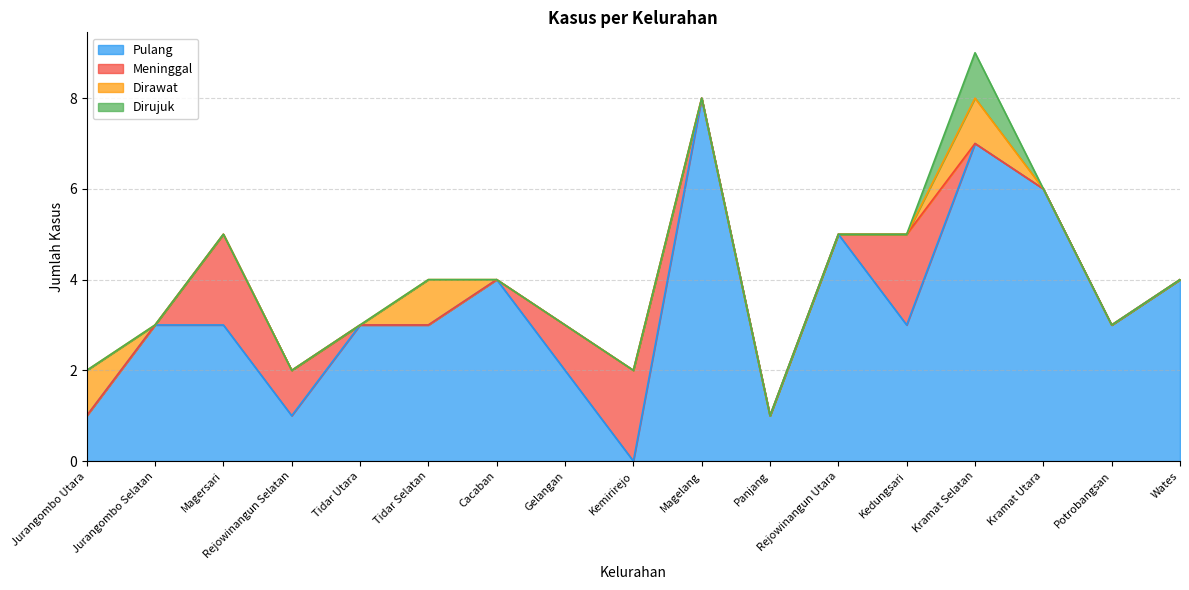

At which category is the sum across all series the highest?

Kramat Selatan